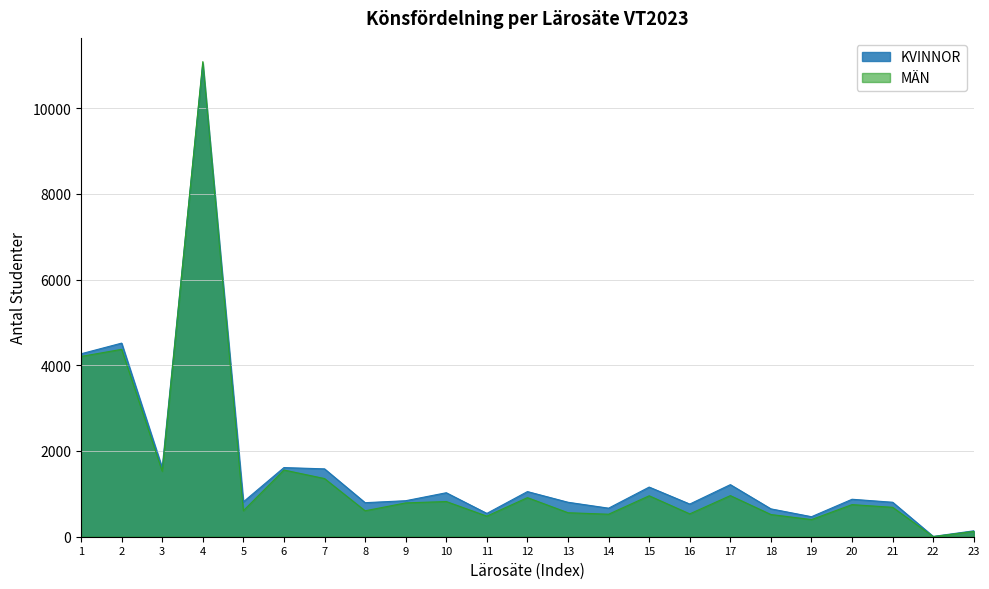

Which series changed the most between 7 and 18?

KVINNOR